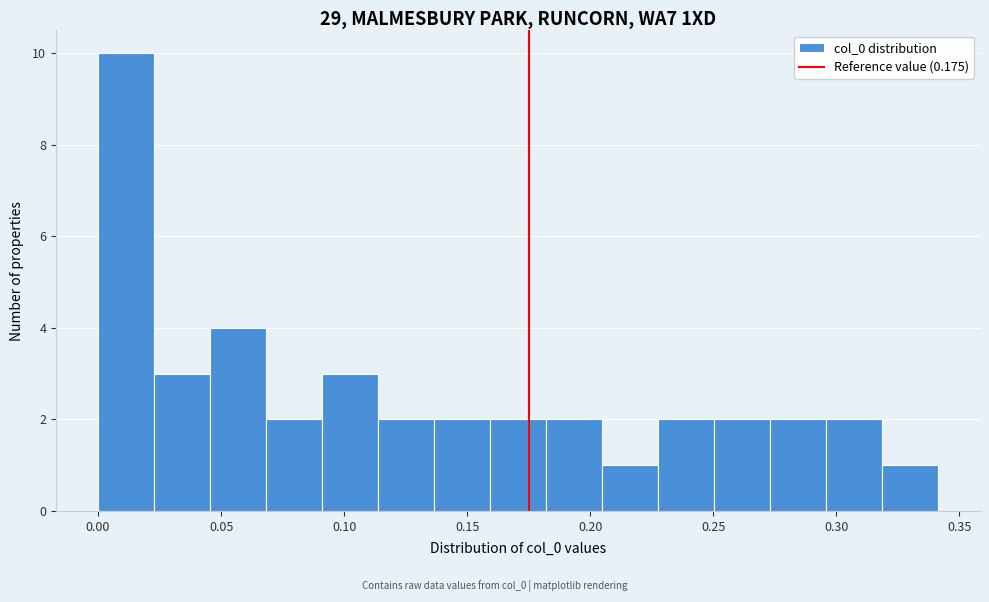

Reading left to right, list every bar in this chart as the range it spans on the x-axis followed by its height. Neither the bar edges nor the heights are printed on the chart, so give them approximately, as read against the axes.

0.000 to 0.025: 10
0.025 to 0.045: 3
0.045 to 0.070: 4
0.070 to 0.090: 2
0.090 to 0.115: 3
0.115 to 0.135: 2
0.135 to 0.160: 2
0.160 to 0.180: 2
0.180 to 0.205: 2
0.205 to 0.230: 1
0.230 to 0.250: 2
0.250 to 0.275: 2
0.275 to 0.295: 2
0.295 to 0.320: 2
0.320 to 0.340: 1